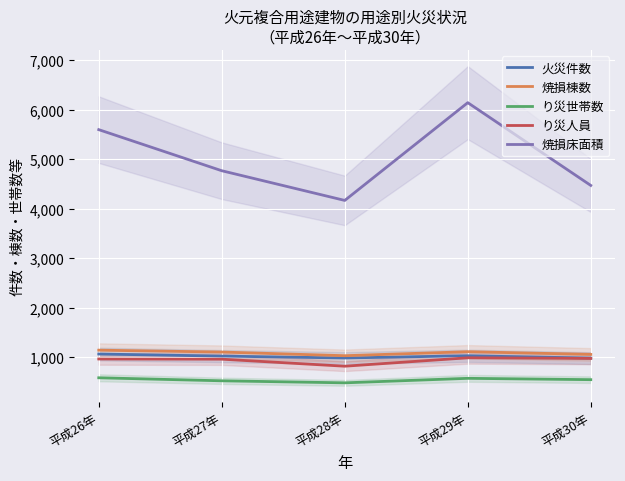

What is the sum of all り災人員 values?

4735